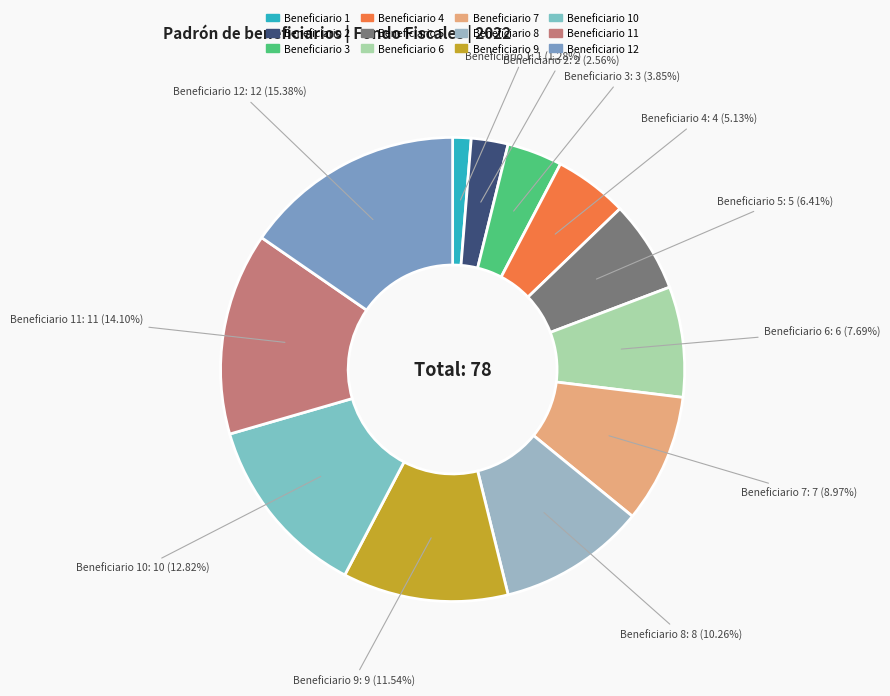

To the nearest percent, what is the difference between the largest and smallest slice percentages?

14%